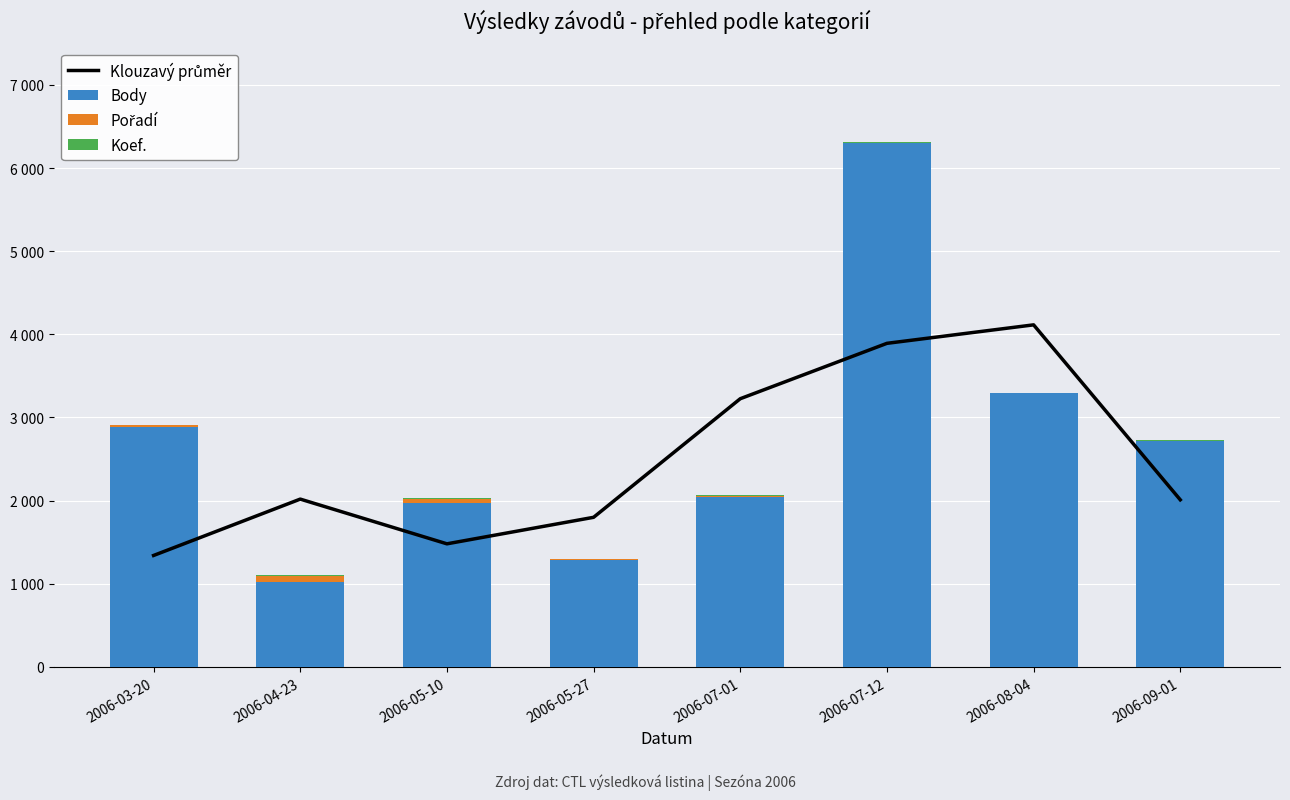

How many data points in Pořadí are less than 7?

3